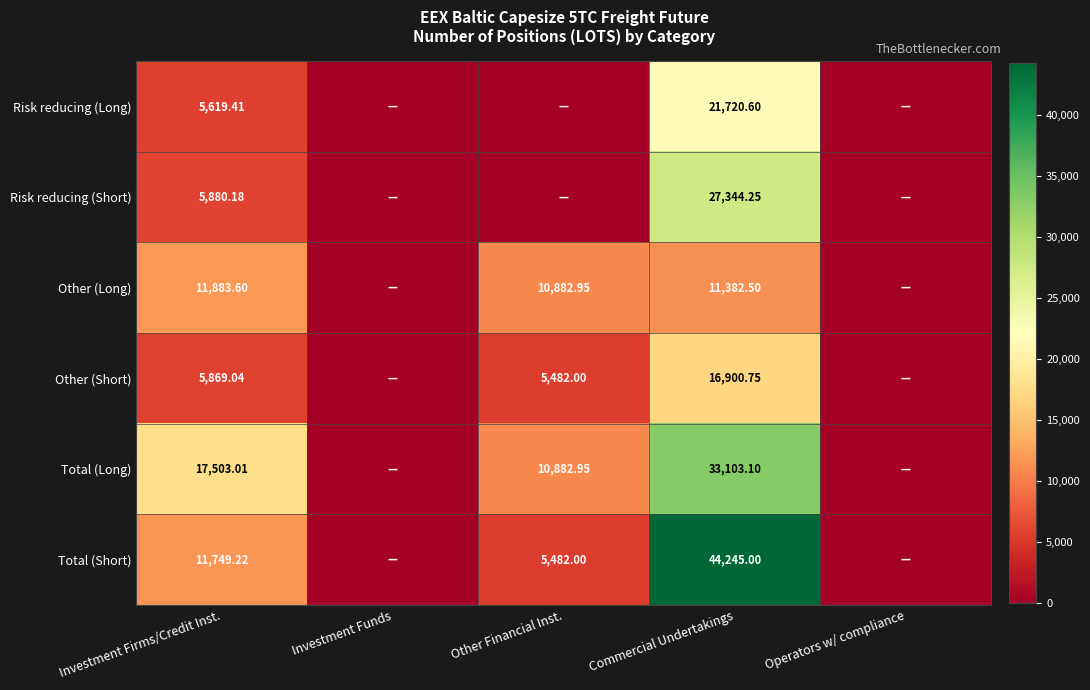

At Commercial Undertakings, list the series in order from largest to smallest.

Total (Short), Total (Long), Risk reducing (Short), Risk reducing (Long), Other (Short), Other (Long)